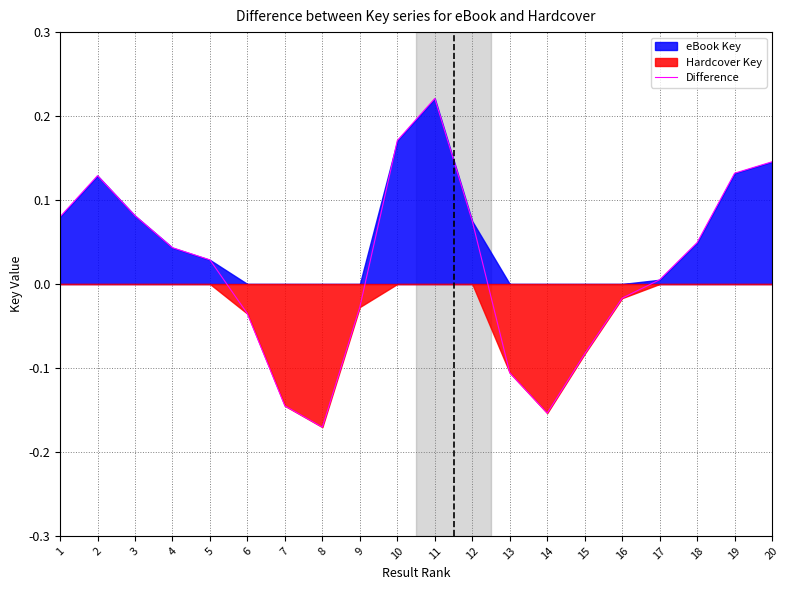

What is the difference between the maximum and second lowest values?

0.4